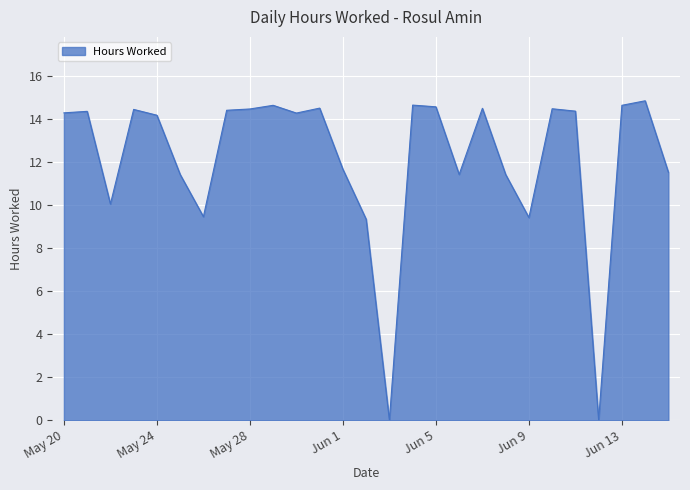

What is the maximum value shown in the chart?

14.8